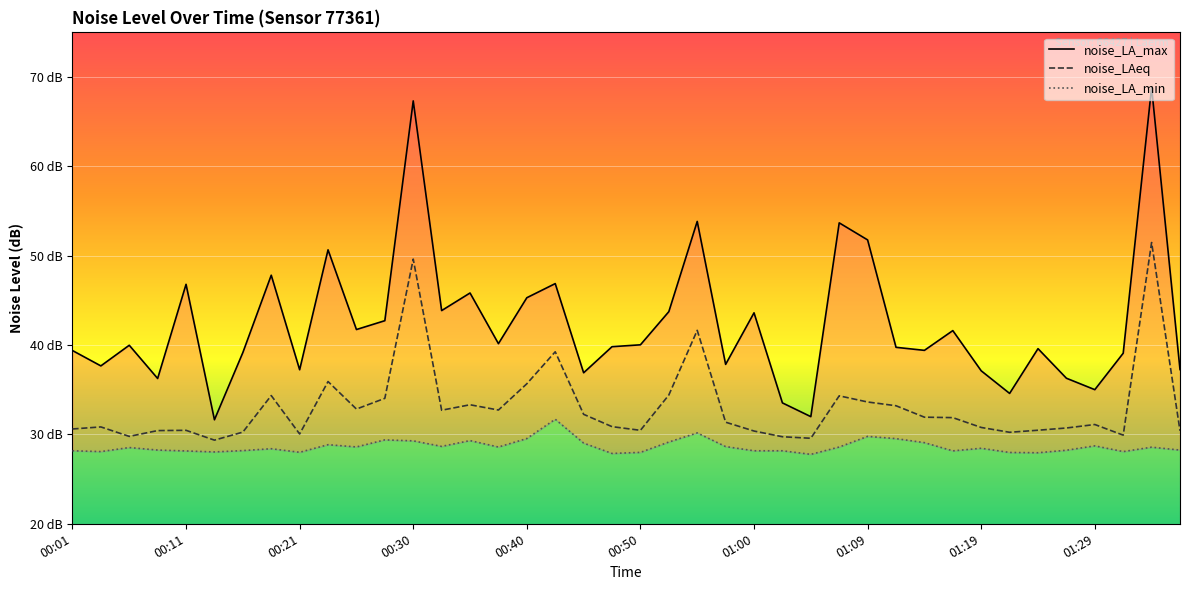

Which series has the widest spread of values?

noise_LA_max